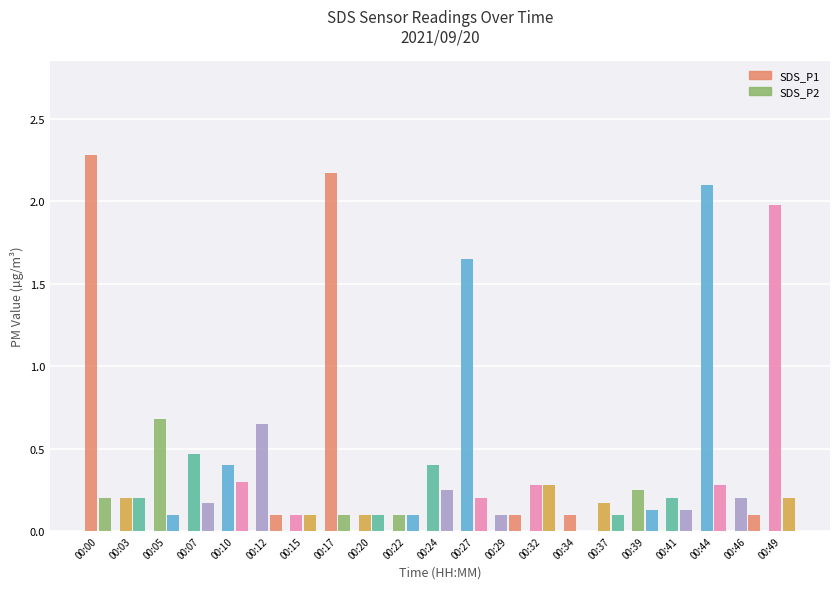

Reading left to right, transcribe all the data shown in this chart.

SDS_P1: 00:00=2.3	00:03=0.2	00:05=0.7	00:07=0.5	00:10=0.4	00:12=0.7	00:15=0.1	00:17=2.2	00:20=0.1	00:22=0.1	00:24=0.4	00:27=1.6	00:29=0.1	00:32=0.3	00:34=0.1	00:37=0.2	00:39=0.2	00:41=0.2	00:44=2.1	00:46=0.2	00:49=2.0
SDS_P2: 00:00=0.2	00:03=0.2	00:05=0.1	00:07=0.2	00:10=0.3	00:12=0.1	00:15=0.1	00:17=0.1	00:20=0.1	00:22=0.1	00:24=0.2	00:27=0.2	00:29=0.1	00:32=0.3	00:34=0.0	00:37=0.1	00:39=0.1	00:41=0.1	00:44=0.3	00:46=0.1	00:49=0.2